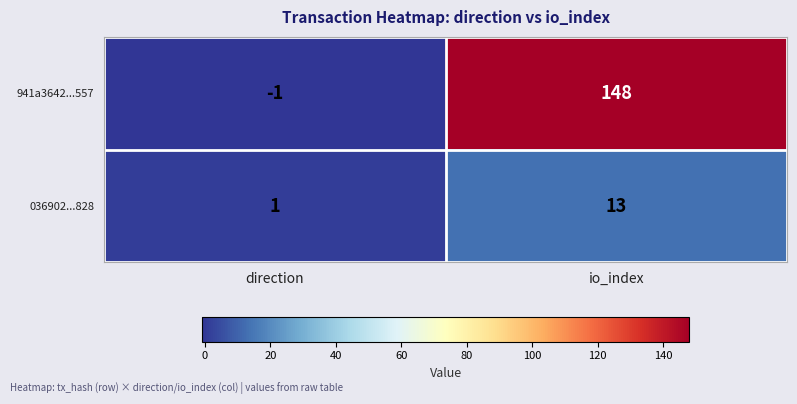

What is the maximum value shown in the chart?

148